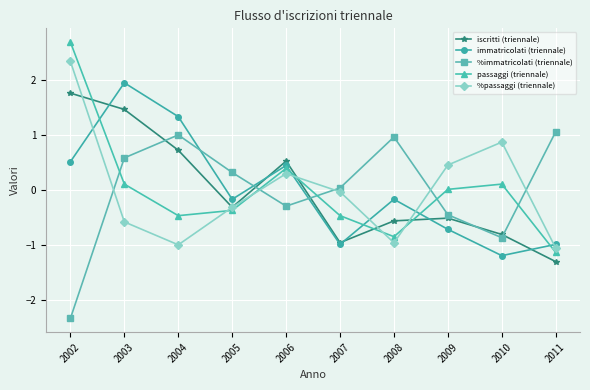

Between which two adjacent categories do passaggi (triennale) and %immatricolati (triennale) first intersect?

2002 and 2003